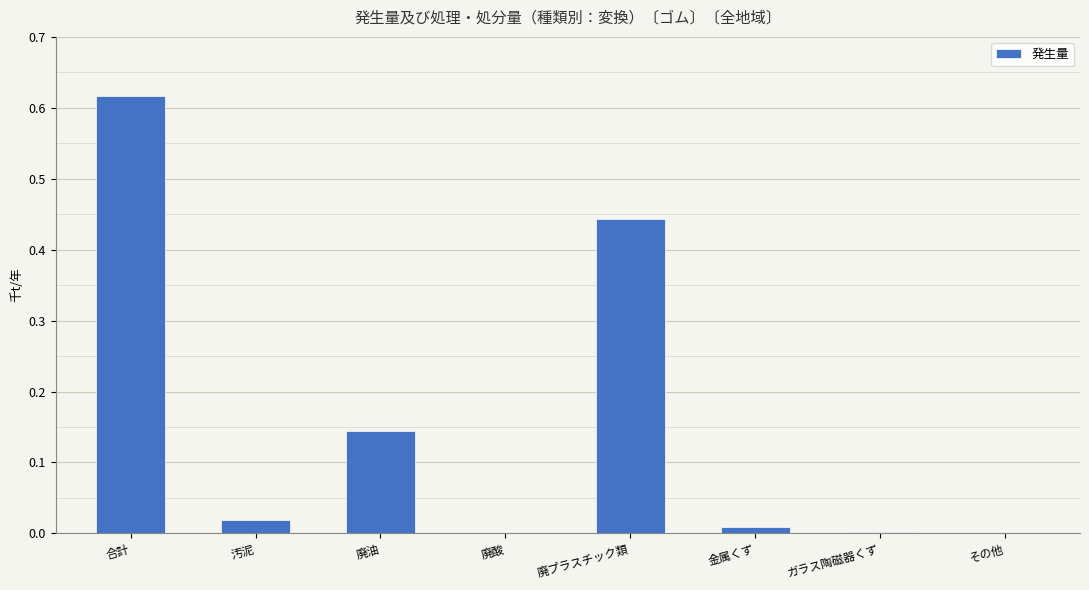

What is the change in value from 廃油 to 廃酸?

-0.1